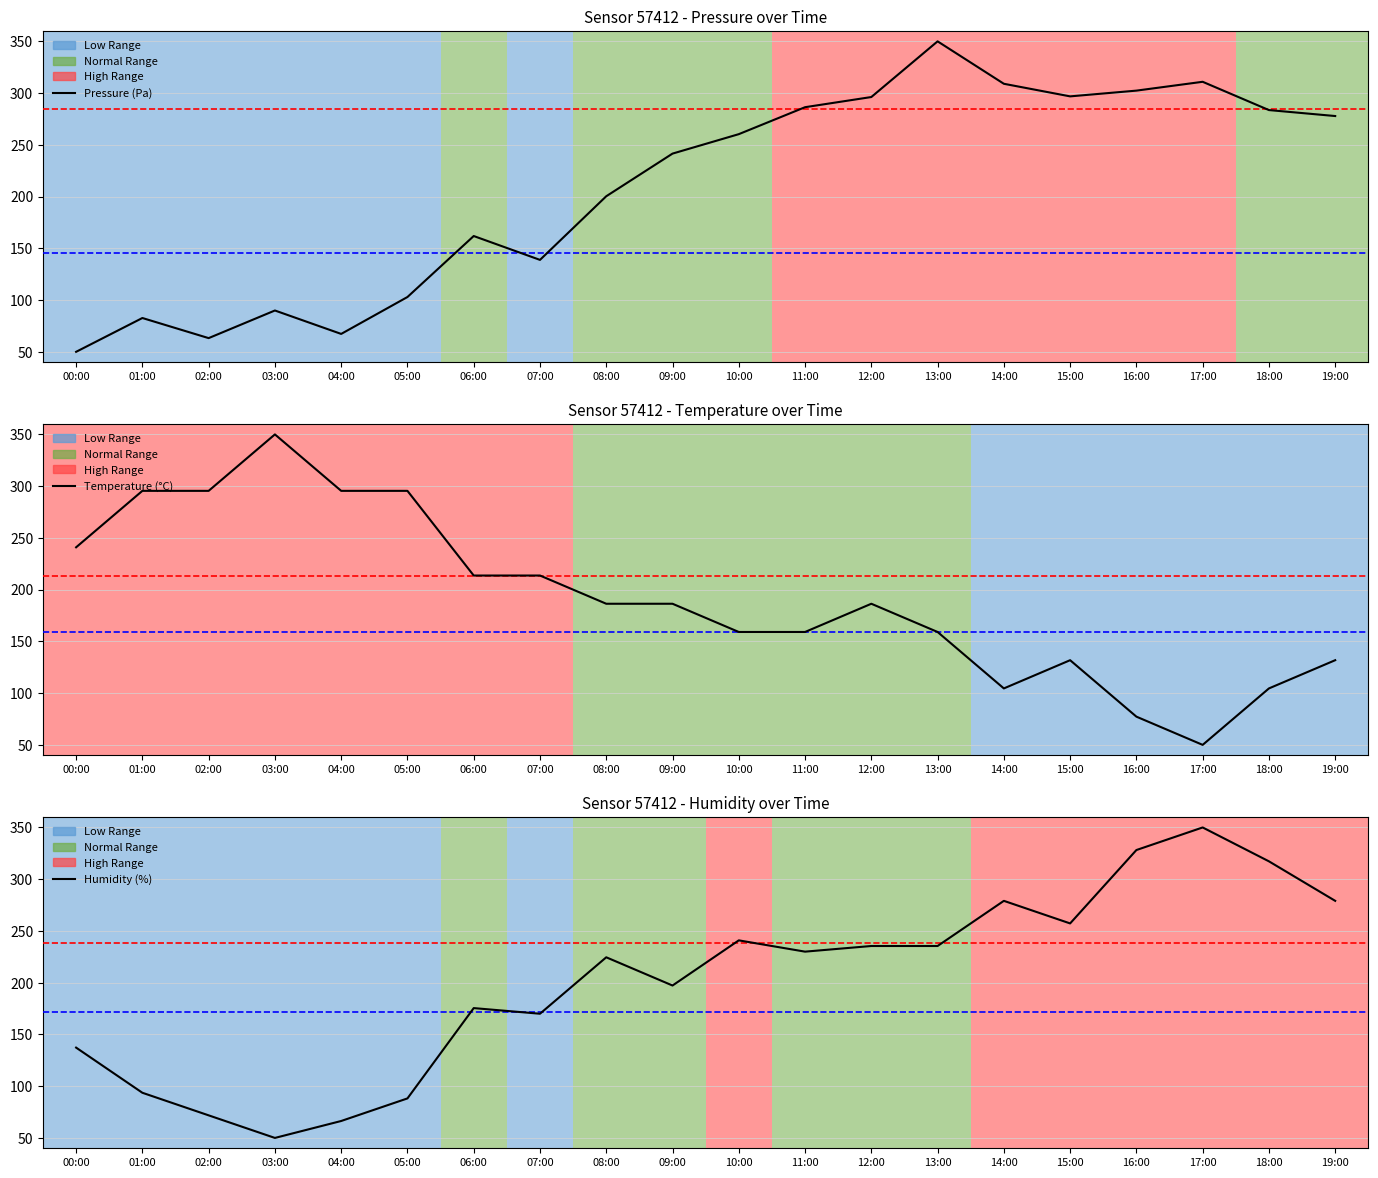

At how many categories does at least one series exceed 222?

18